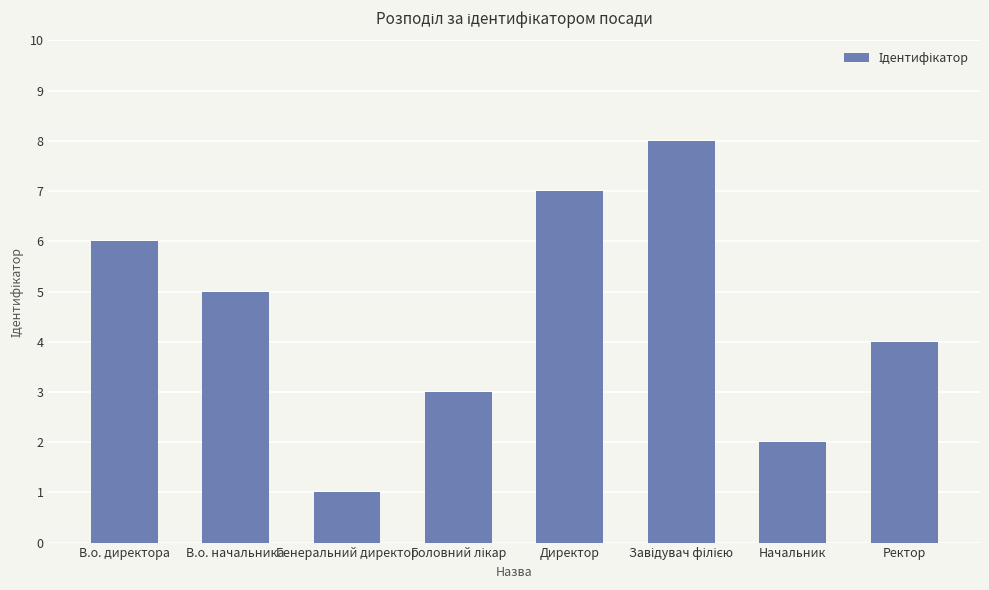

The value at Директор is 5. True or false?

False